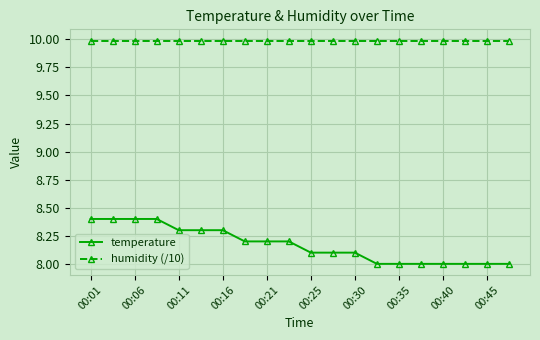

What is the average value of the humidity (/10) series?

10.0